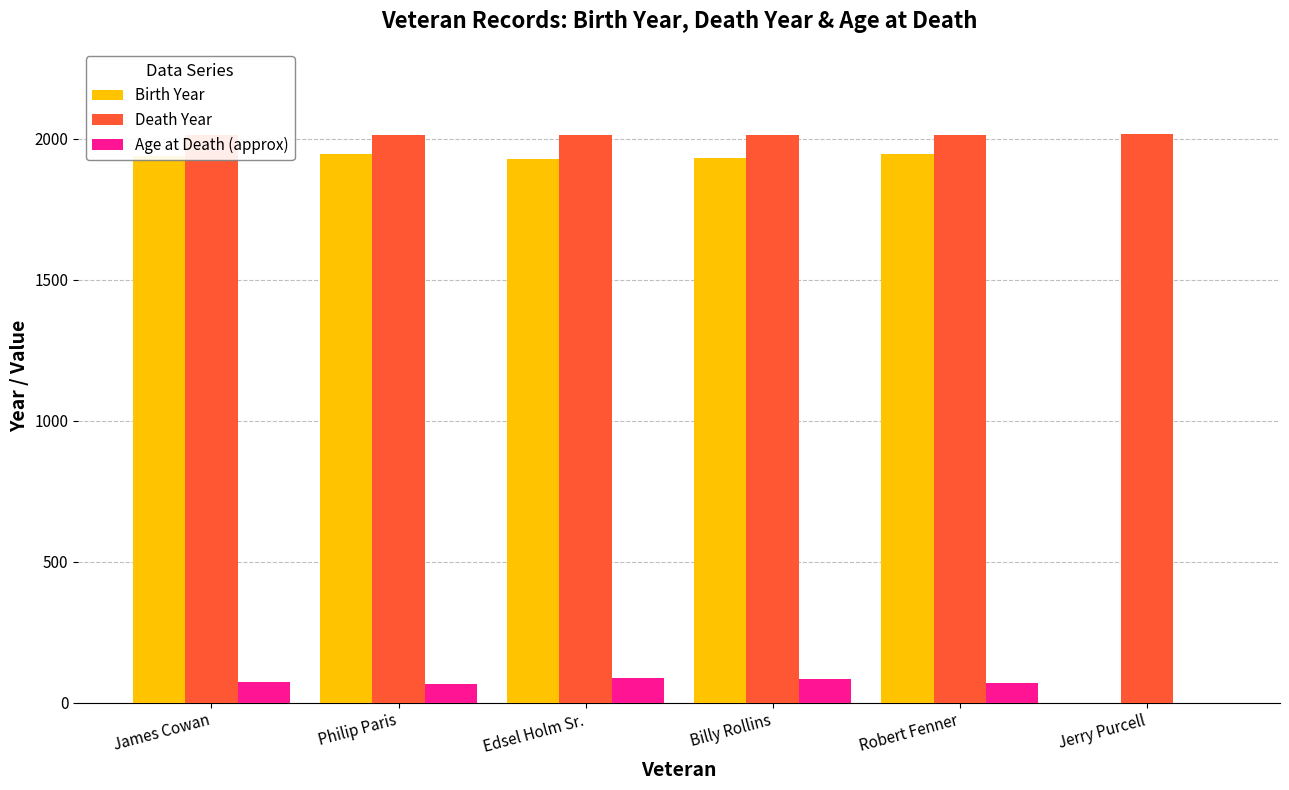

True or false: Death Year has a value of 2013 at James Cowan.

True